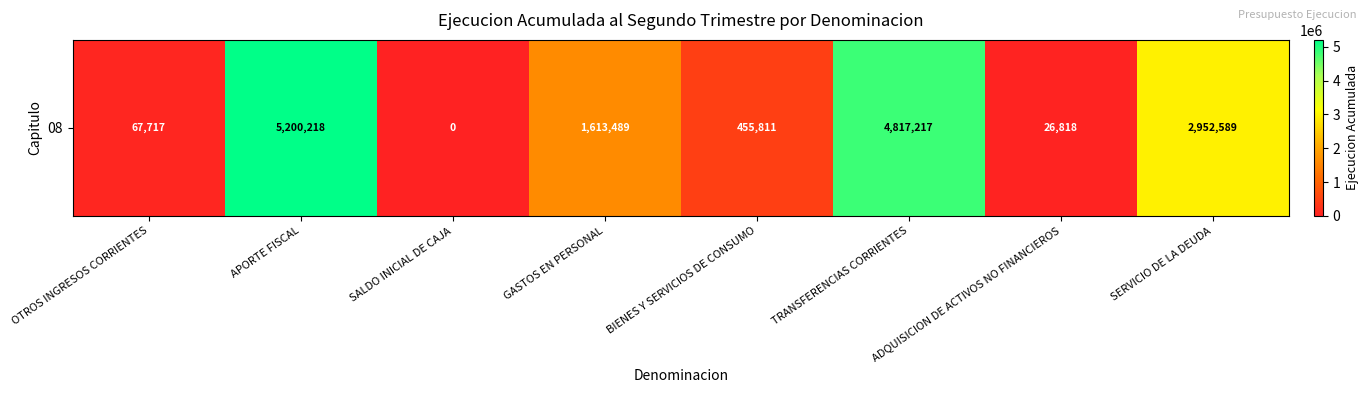

What is the sum of all values?

15133859